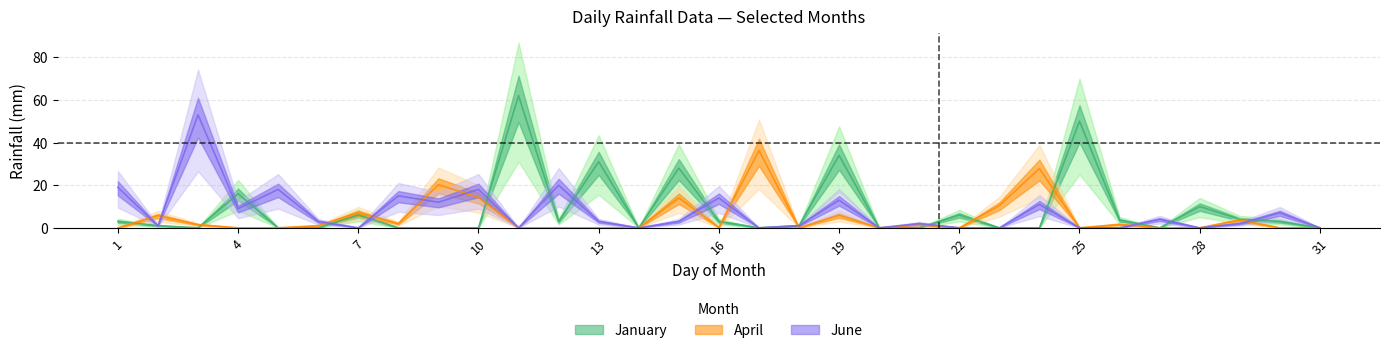

How many interior local peaks does the Jun series have?

11